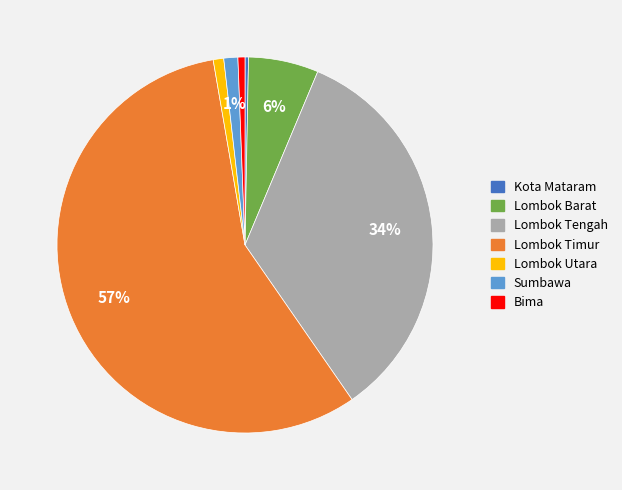

To the nearest percent, what is the difference between the largest and smallest slice percentages?

57%